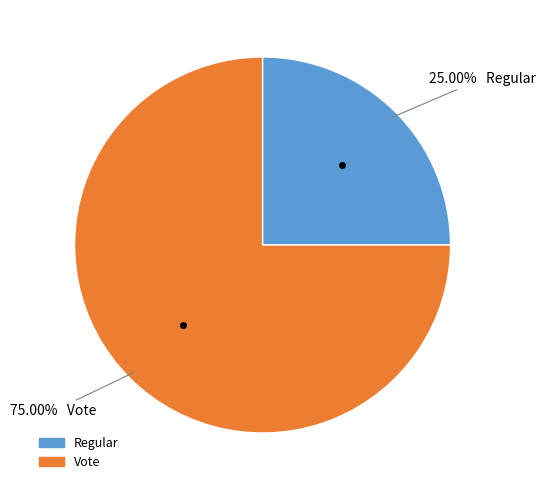

How many slices are in this pie chart?

2